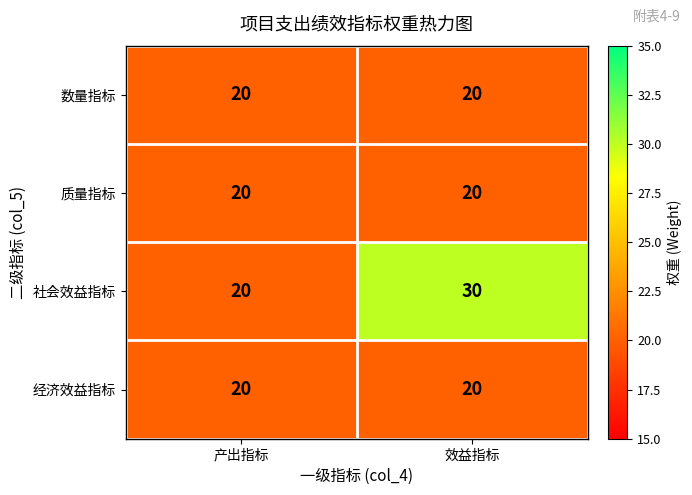

The value of 质量指标 at 产出指标 is 20. True or false?

True